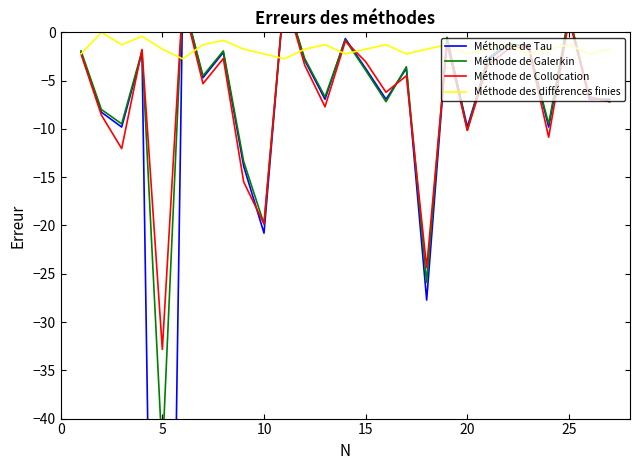

What is the label of the 22nd point from the right?

25